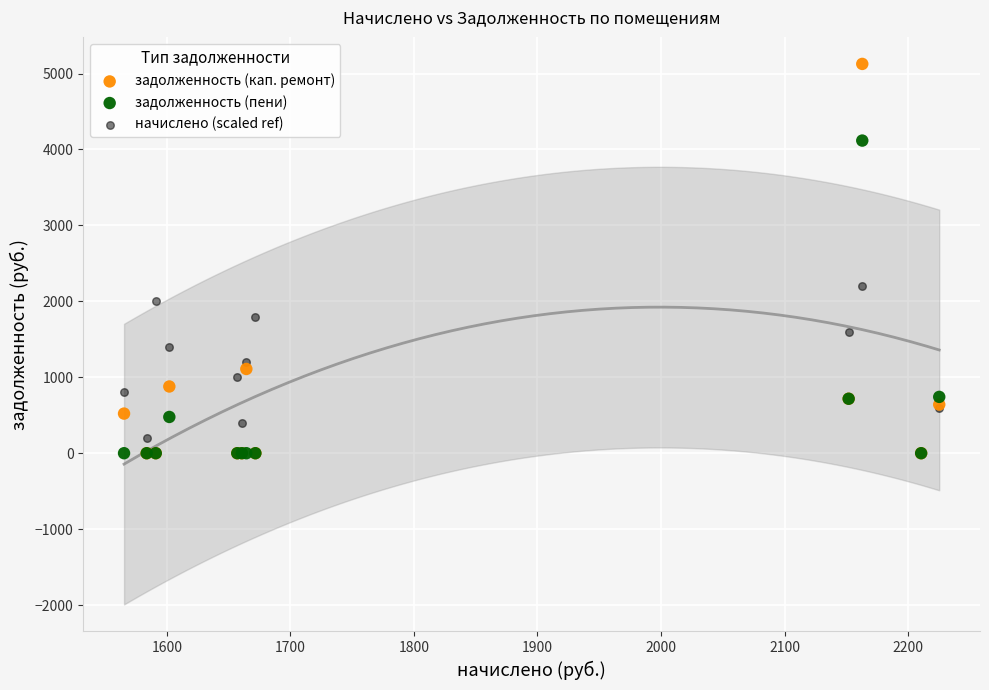

Across all series, what Y value is closest to 2563?

2200.0